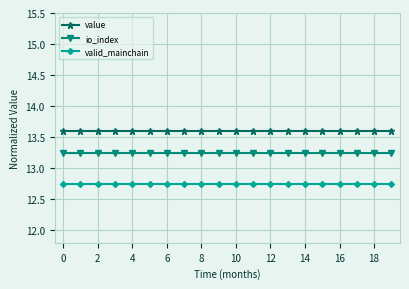

True or false: value and io_index intersect in this chart.

False